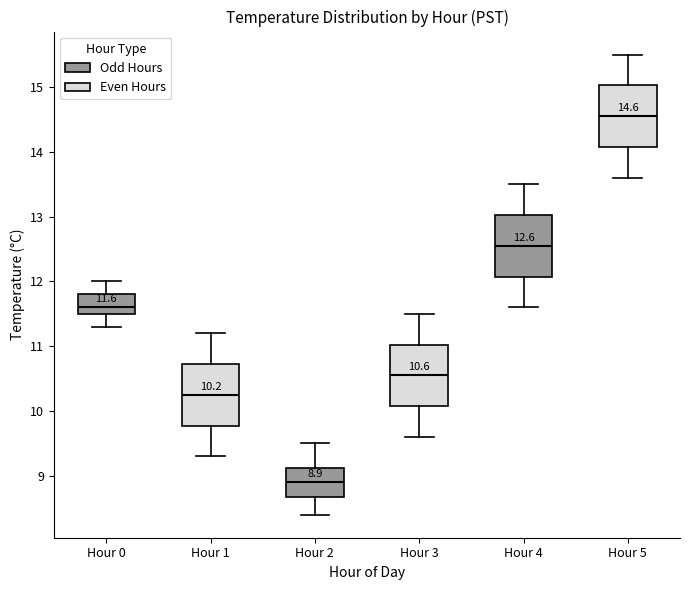

Which box has the lowest median line?

Hour 2